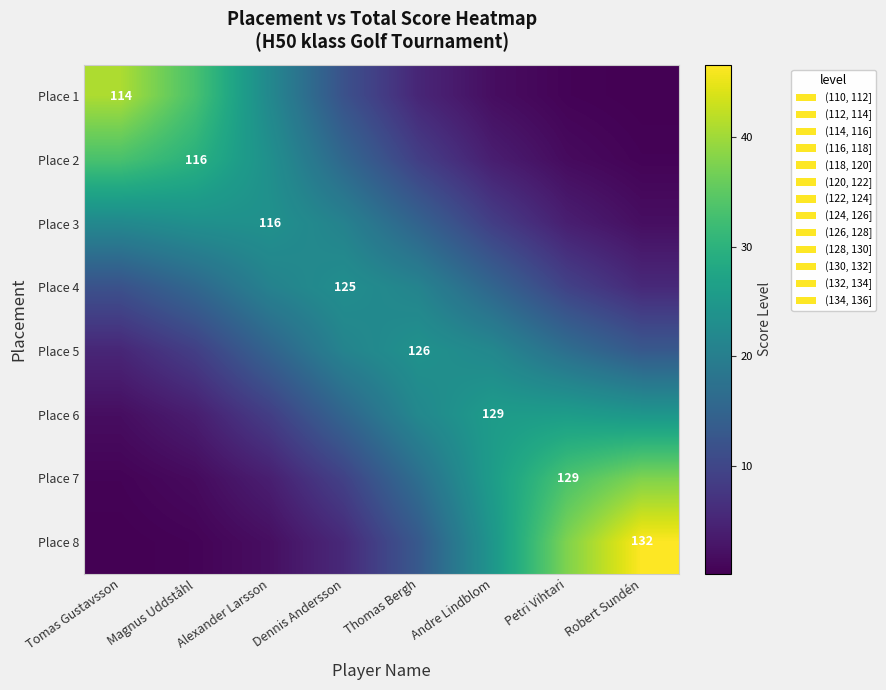

What is the difference between the maximum and minimum values in the Place 6 series?

24.0